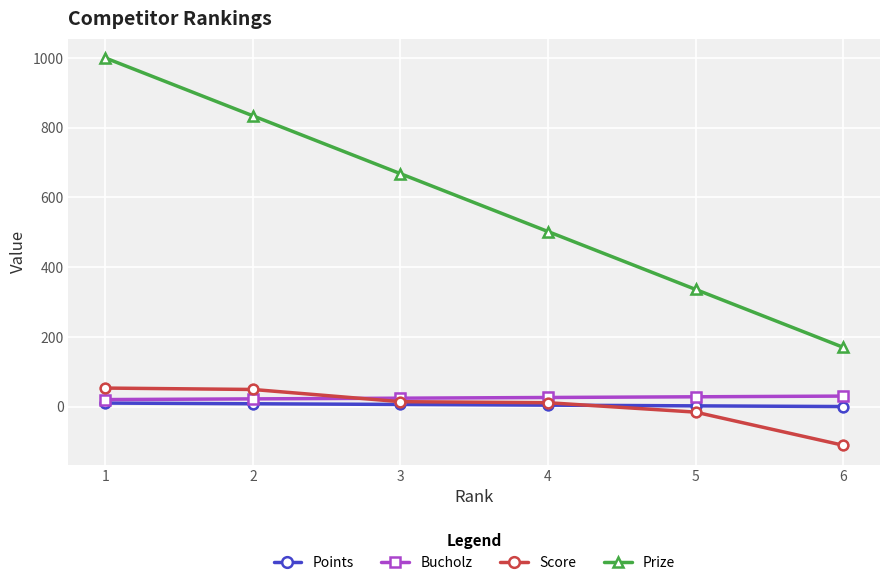

At how many categories does at least one series exceed 122?

6